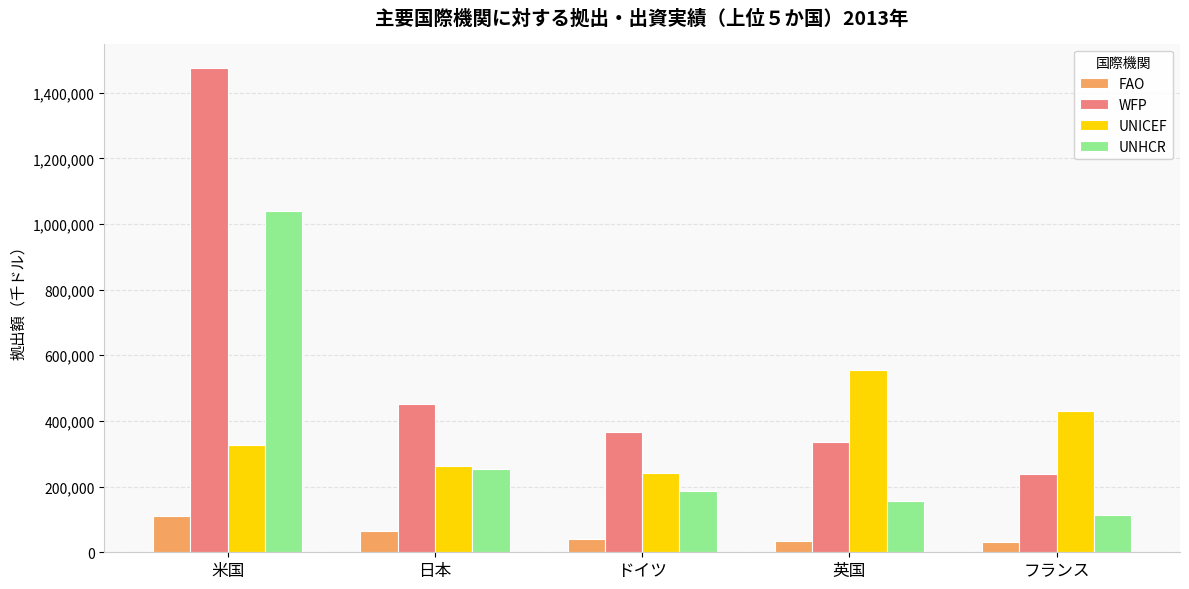

Where is WFP nearest to the value 857010?

日本